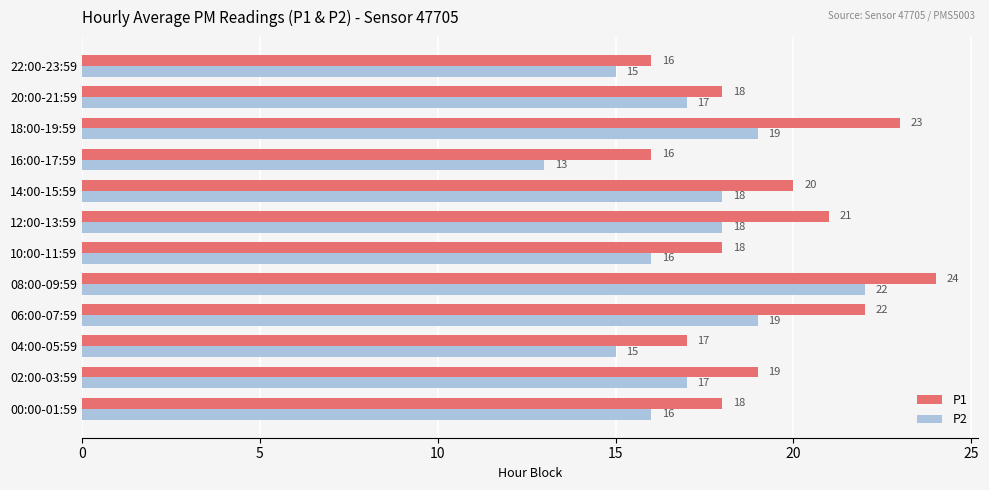

Which series has the largest total across all categories?

P1